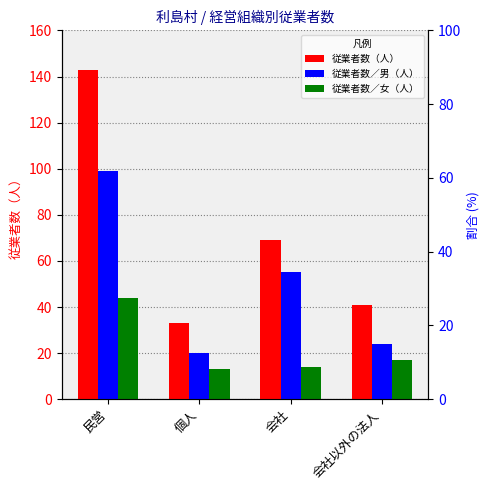

At how many categories does at least one series exceed 38?

3